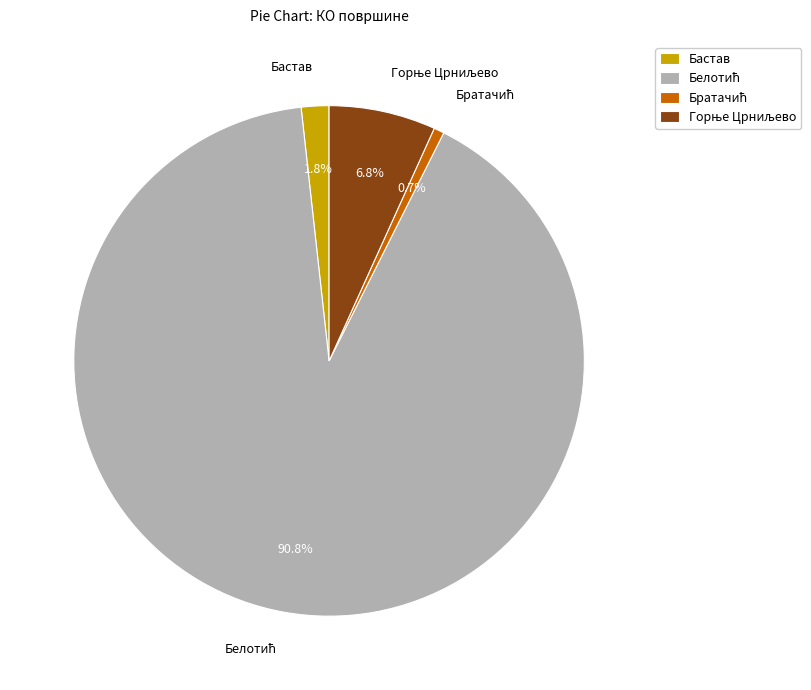

Is there any slice that represents more than half of the pie?

Yes